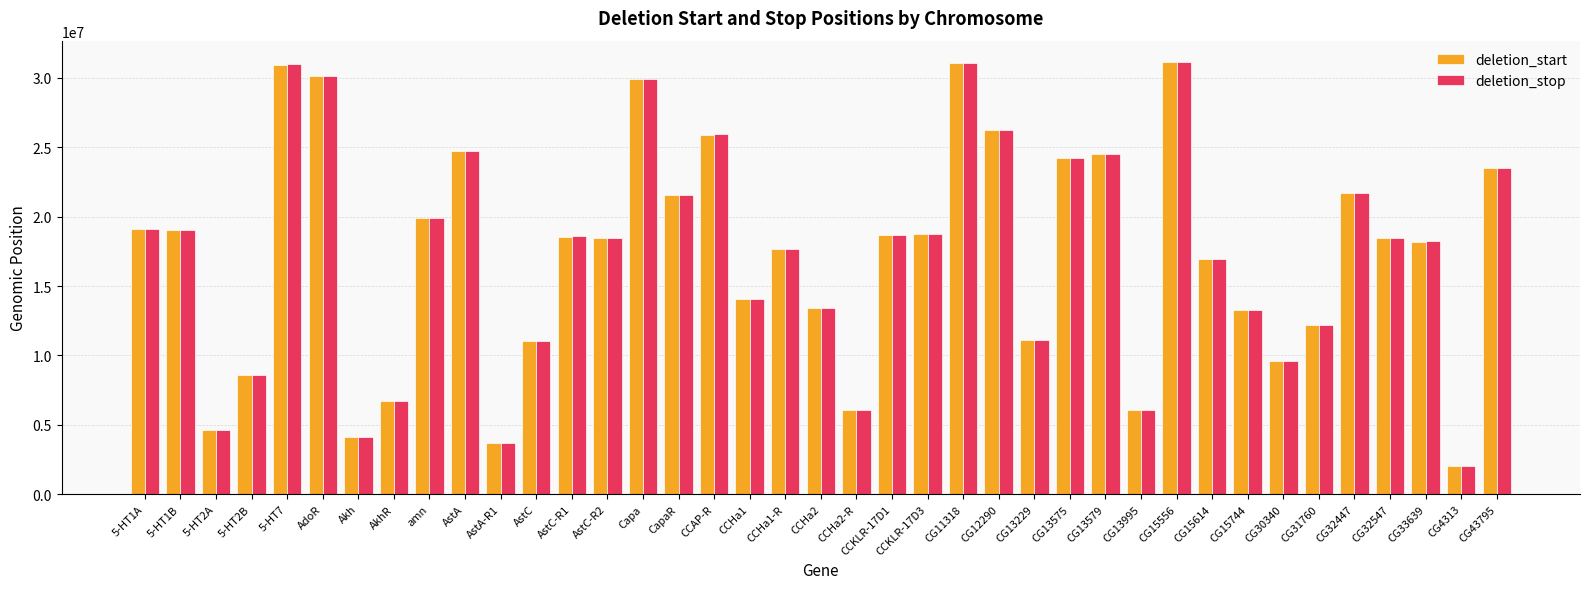

Are the bars horizontal?

No